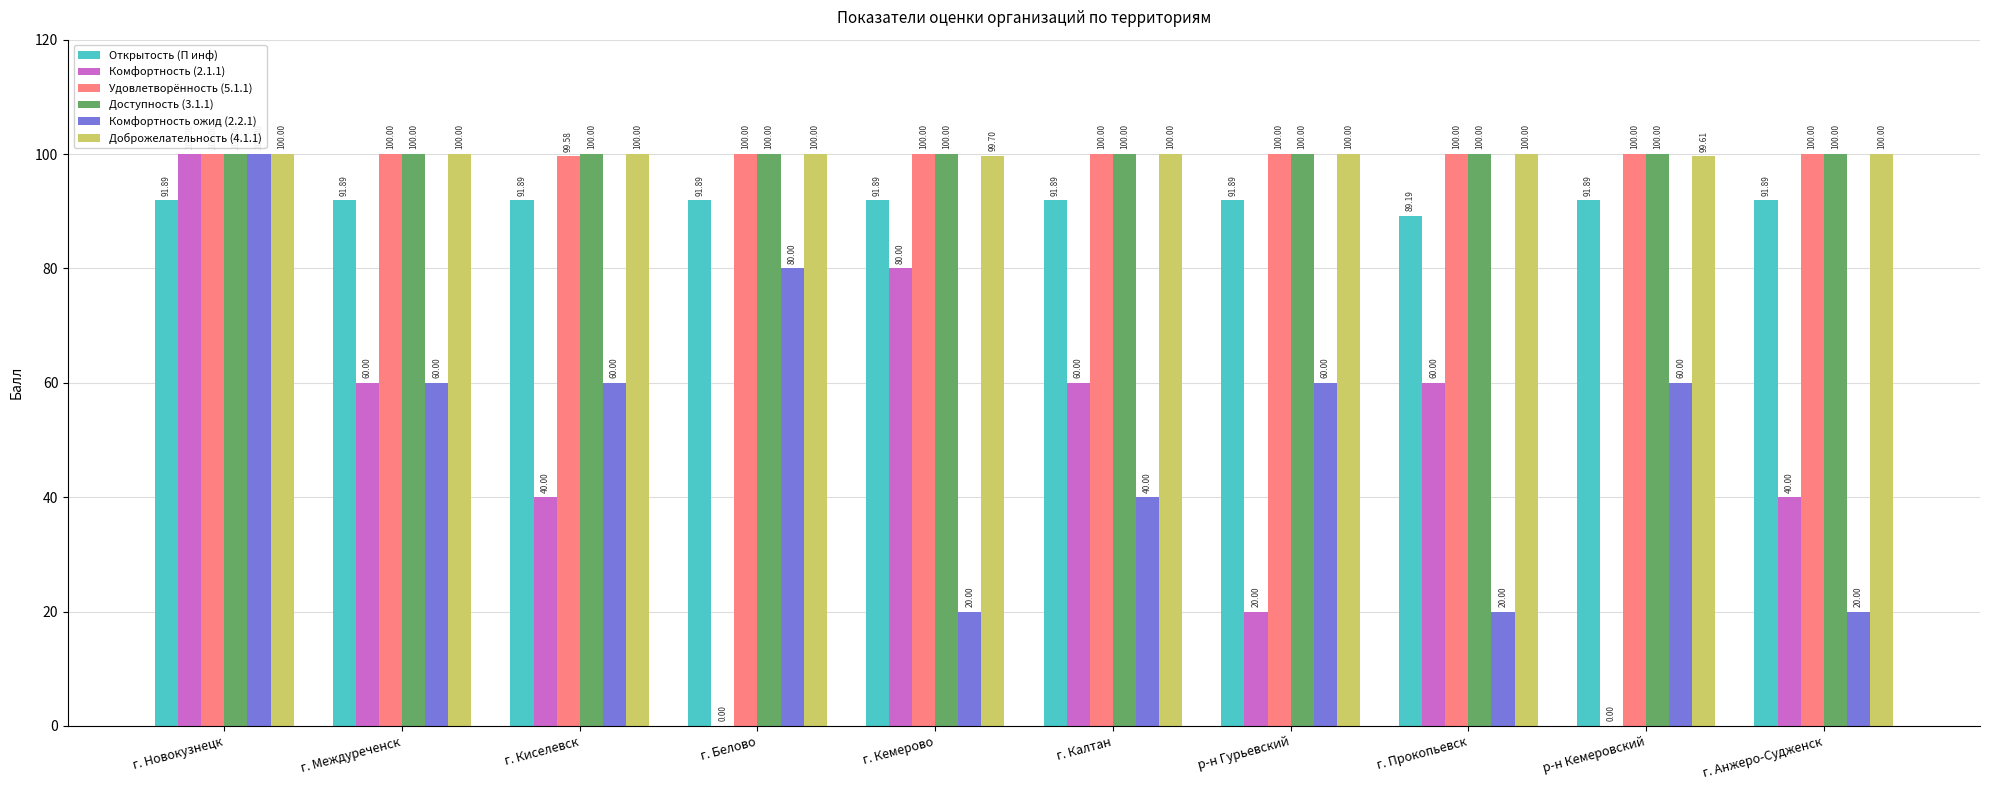

Between г. Междуреченск and р-н Гурьевский, which series saw the biggest shift?

Комфортность (2.1.1)